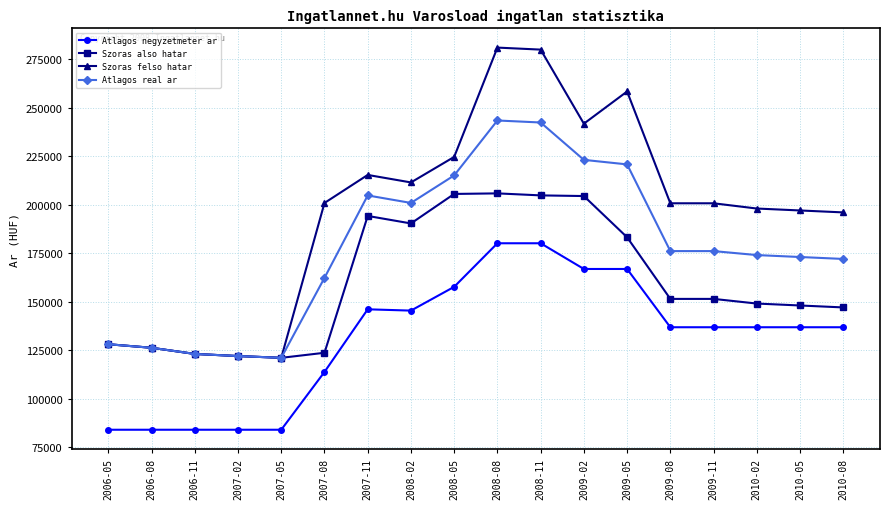

What is the total value across all series at 2009-05?

829106